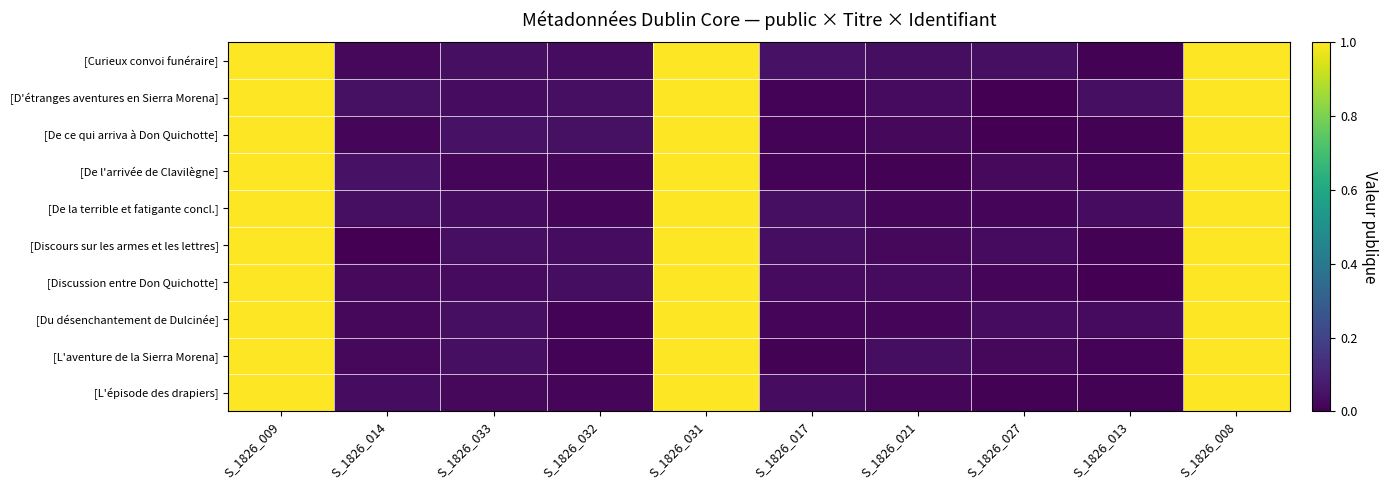

Which series changed the most between S_1826_031 and S_1826_013?

[De ce qui arriva à Don Quichotte]